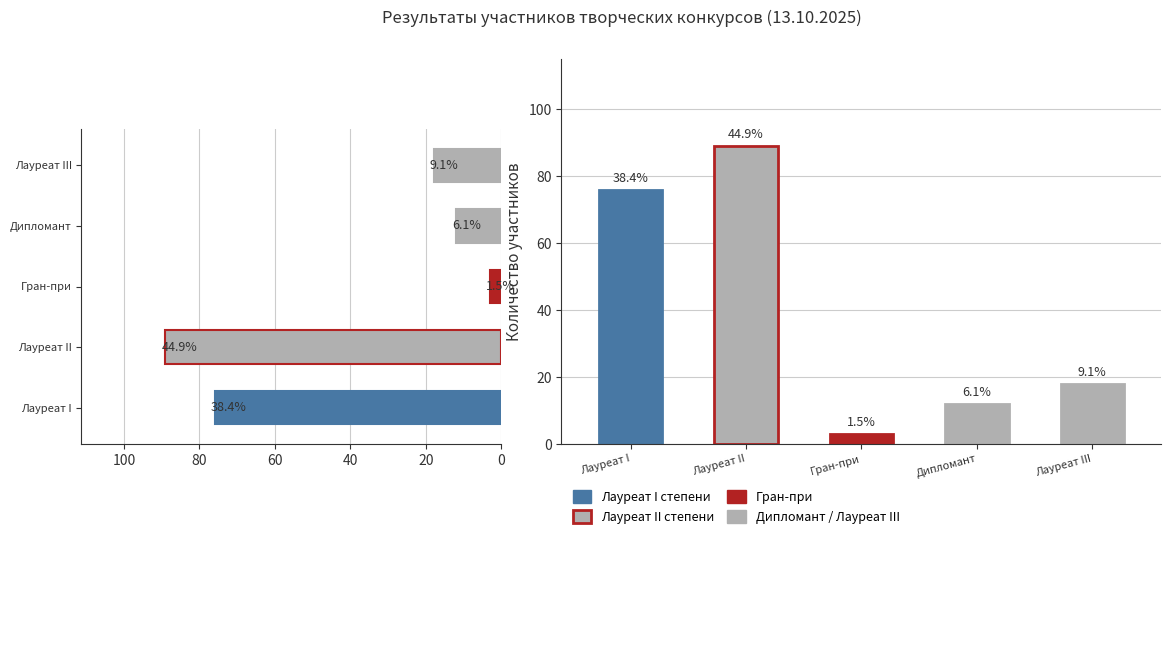

True or false: Количество has a value of 2 at Гран-при.

False